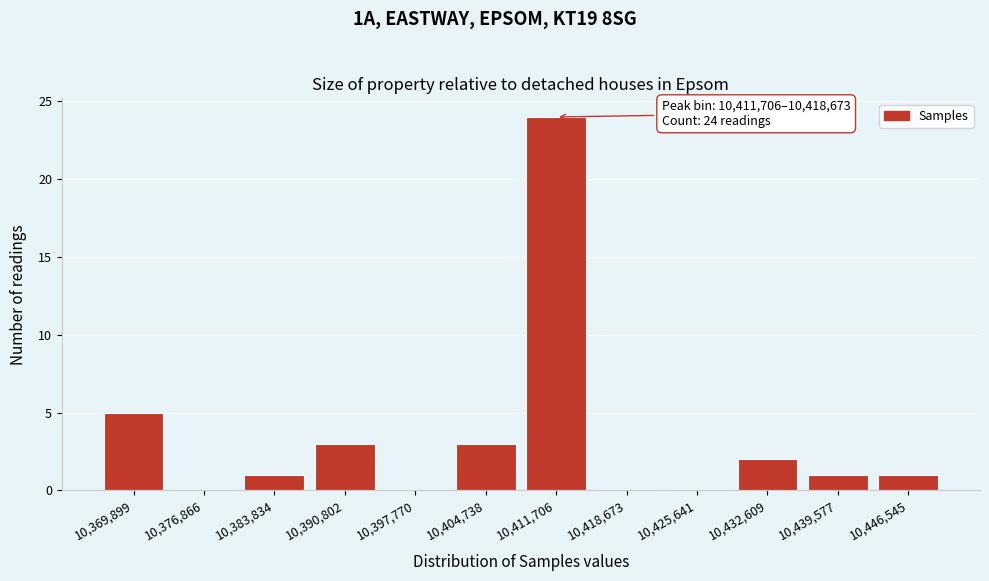

Reading left to right, list all the values displayed in this chart.

10,369,899=5	10,376,866=0	10,383,834=1	10,390,802=3	10,397,770=0	10,404,738=3	10,411,706=24	10,418,673=0	10,425,641=0	10,432,609=2	10,439,577=1	10,446,545=1